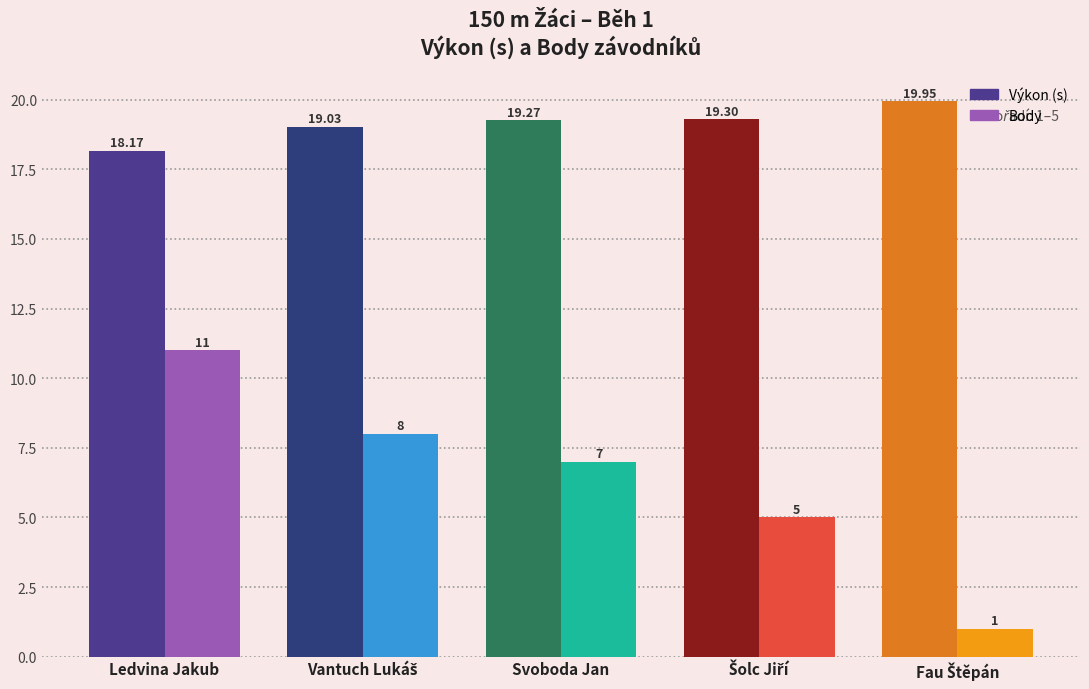

At which category is the sum across all series the highest?

Ledvina Jakub